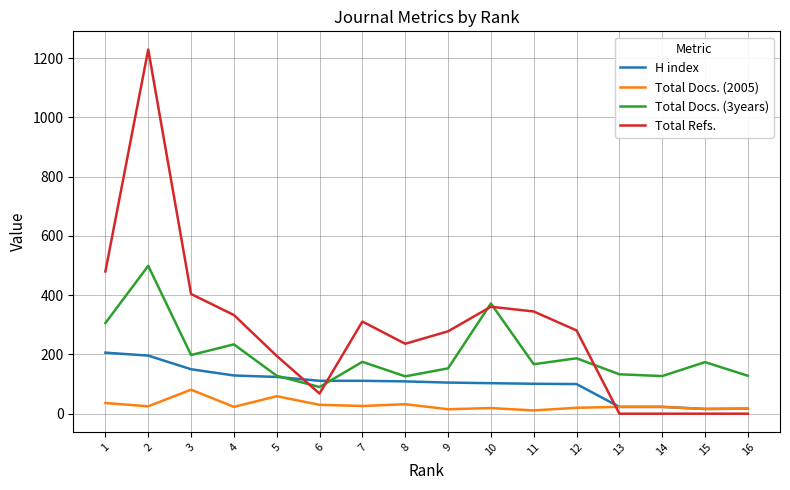

List the series in order of their overall mean, highest first.

Total Refs., Total Docs. (3years), H index, Total Docs. (2005)